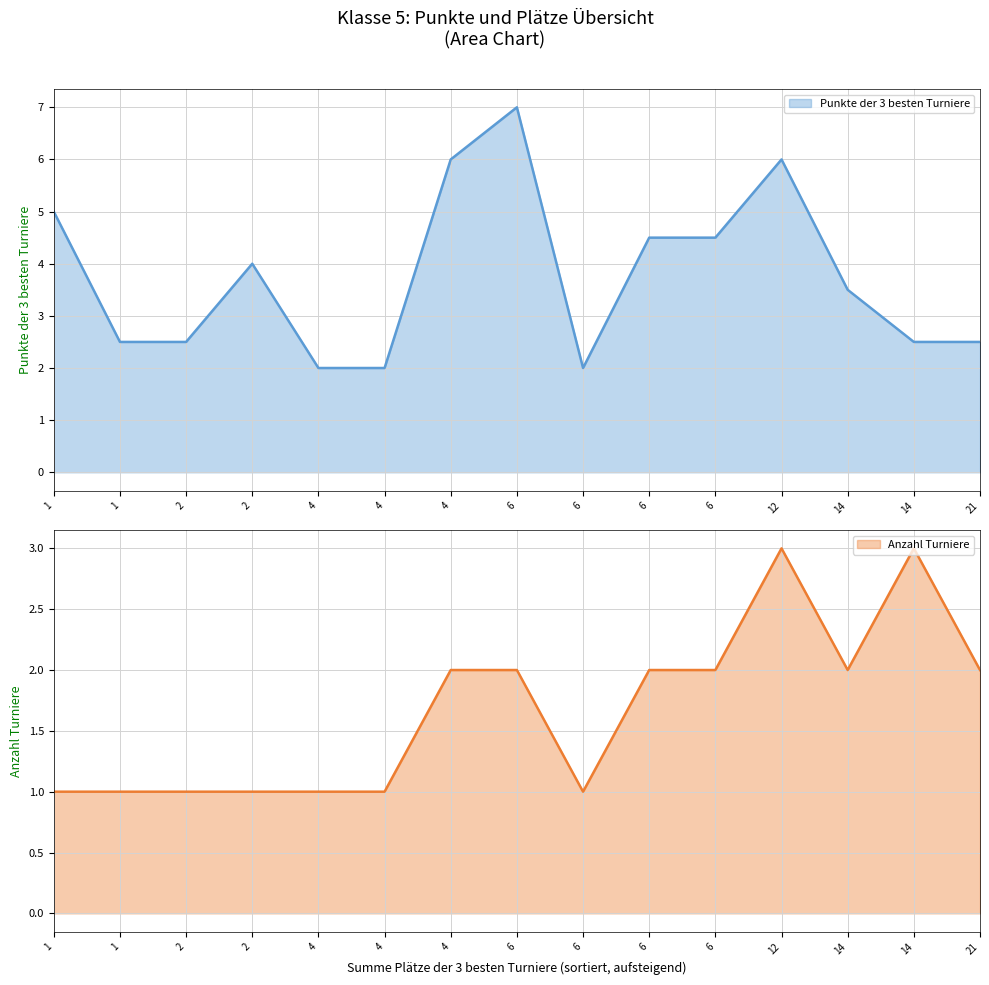

The value of Punkte der 3 besten Turniere at Westphal, Anouk is 3.4. True or false?

False